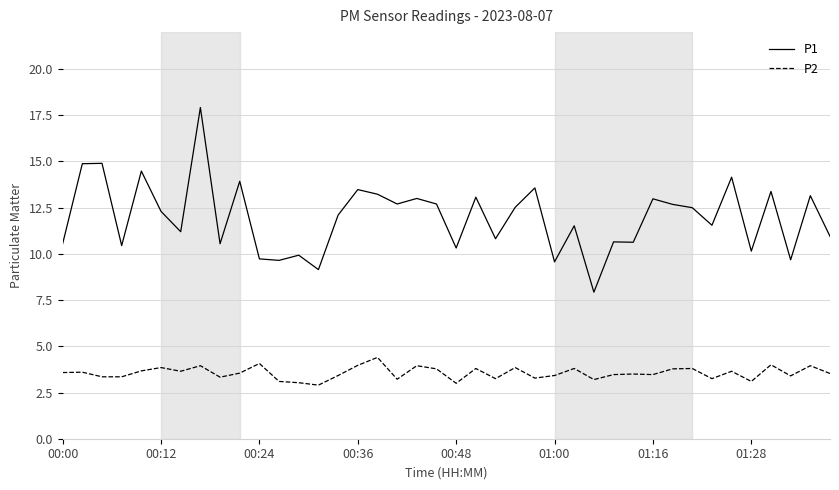

Does the chart have visible grid lines?

Yes